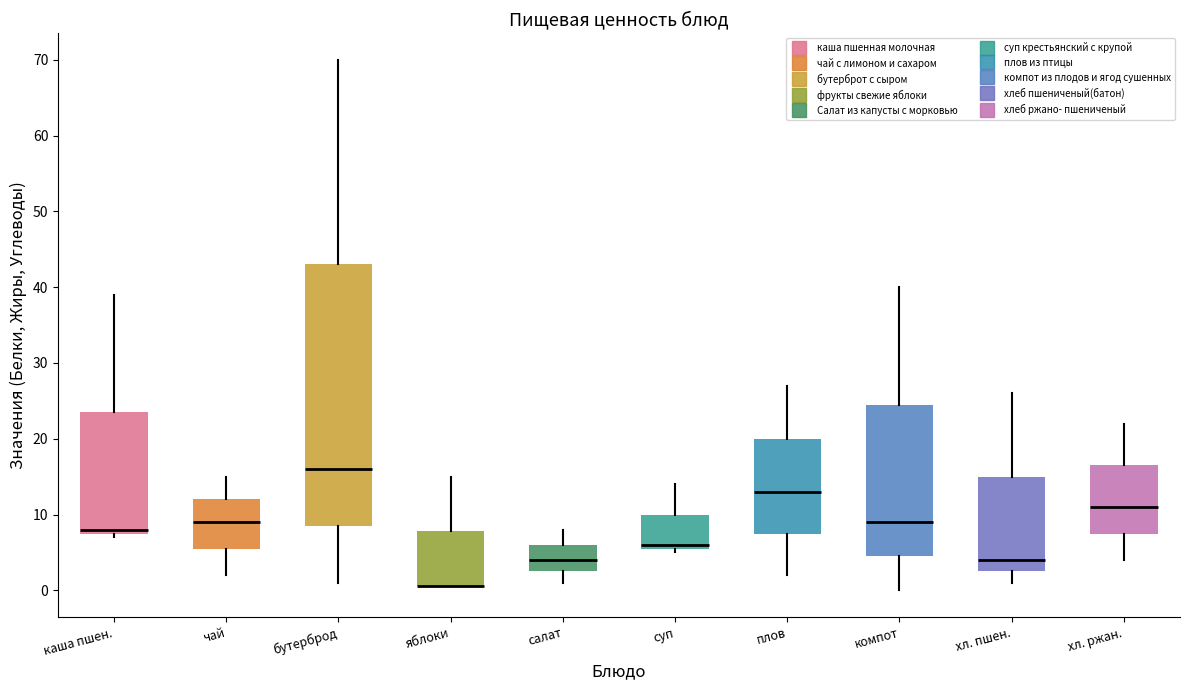

Reading left to right, transcribe this box plot: for each box, give where its median line is, the range the box spans, and where its two whiskers end, as read against the y-axis. The values are not printed on the chart, so give them approximately, as read against the axis.

каша пшен.: median 8 (just above the box's lower edge), box 8 to 24, whiskers 7 to 39
чай: median 9, box 6 to 12, whiskers 2 to 15
бутерброд: median 16, box 9 to 43, whiskers 1 to 70
яблоки: median 1 (drawn on the box's lower edge), box 1 to 8, whiskers 1 to 15
салат: median 4, box 3 to 6, whiskers 1 to 8
суп: median 6 (just above the box's lower edge), box 6 to 10, whiskers 5 to 14
плов: median 13, box 8 to 20, whiskers 2 to 27
компот: median 9, box 5 to 25, whiskers 0 to 40
хл. пшен.: median 4, box 3 to 15, whiskers 1 to 26
хл. ржан.: median 11, box 8 to 17, whiskers 4 to 22